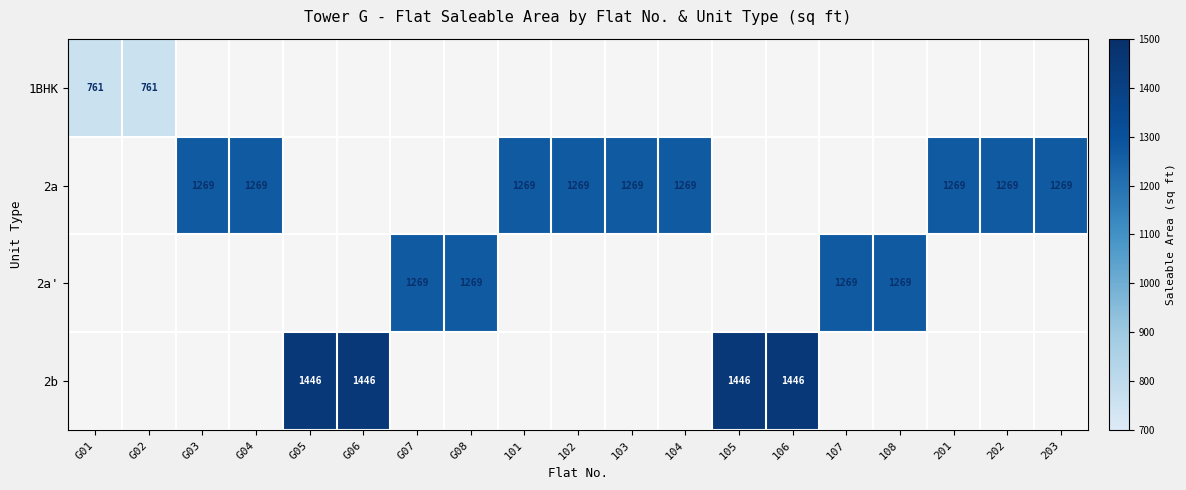

What is the sum of the 2a values at G04 and 202?

2538